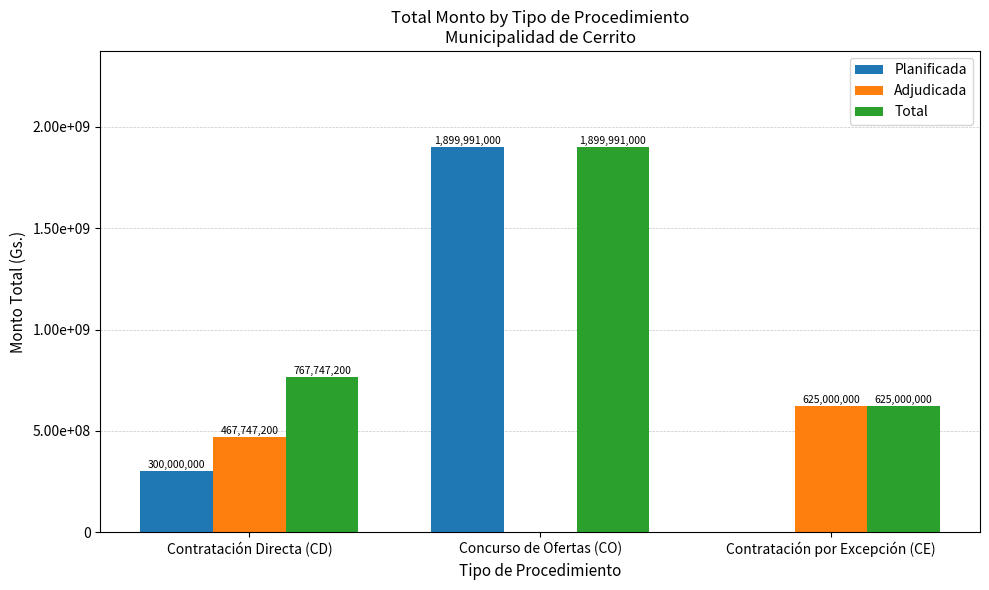

Is the value of Total at Concurso de Ofertas (CO) greater than the value of Adjudicada at Concurso de Ofertas (CO)?

Yes